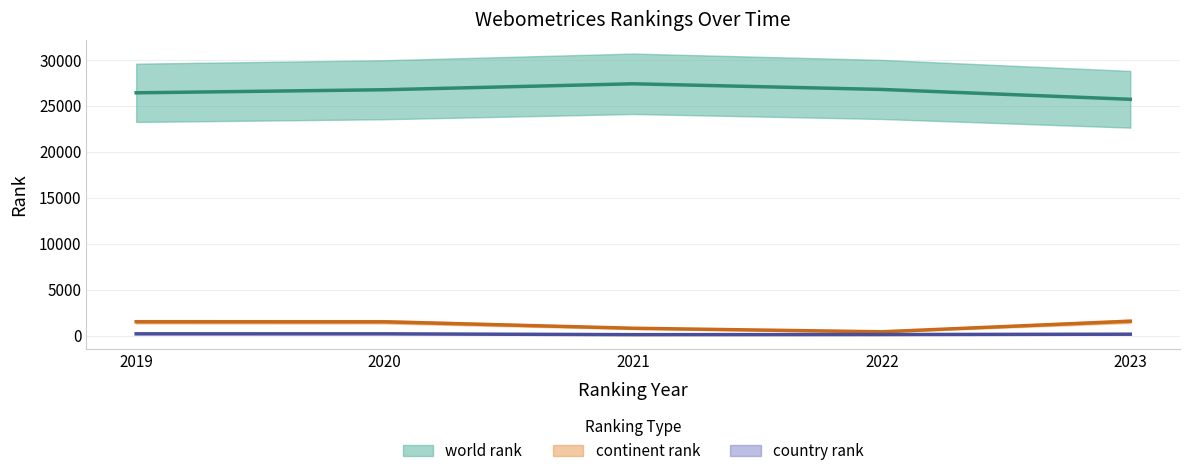

What is the sum of all world rank values?

132940